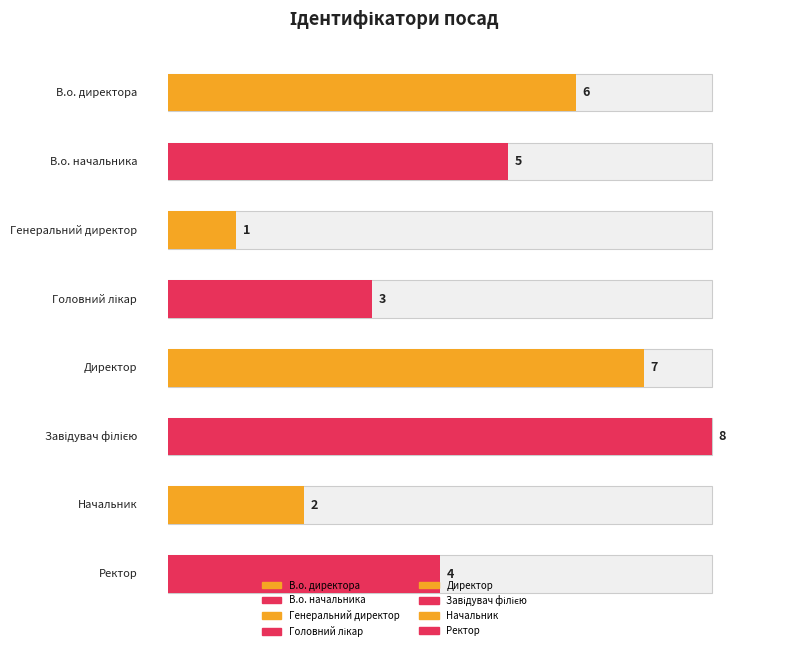

What is the label of the 2nd bar from the left?

В.о. начальника